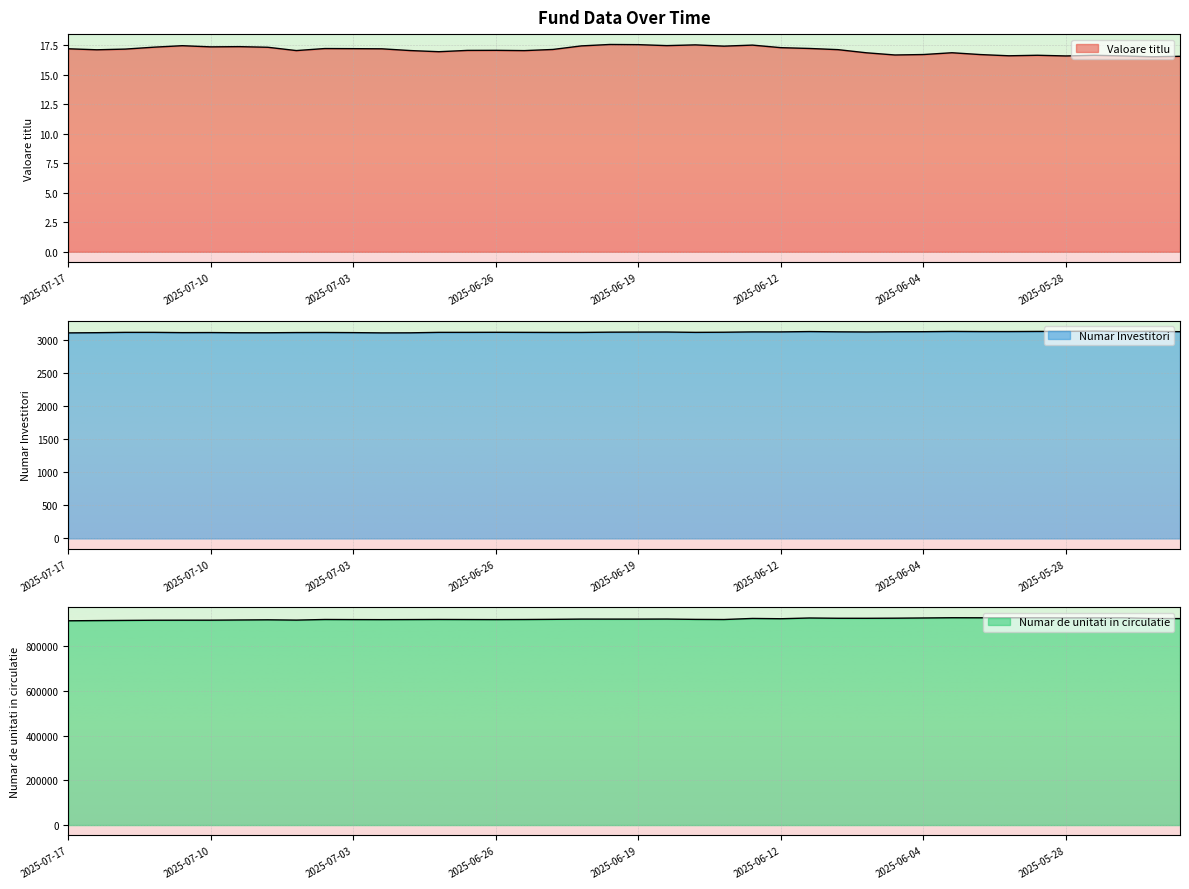

What is the maximum value for Valoare titlu?

17.5